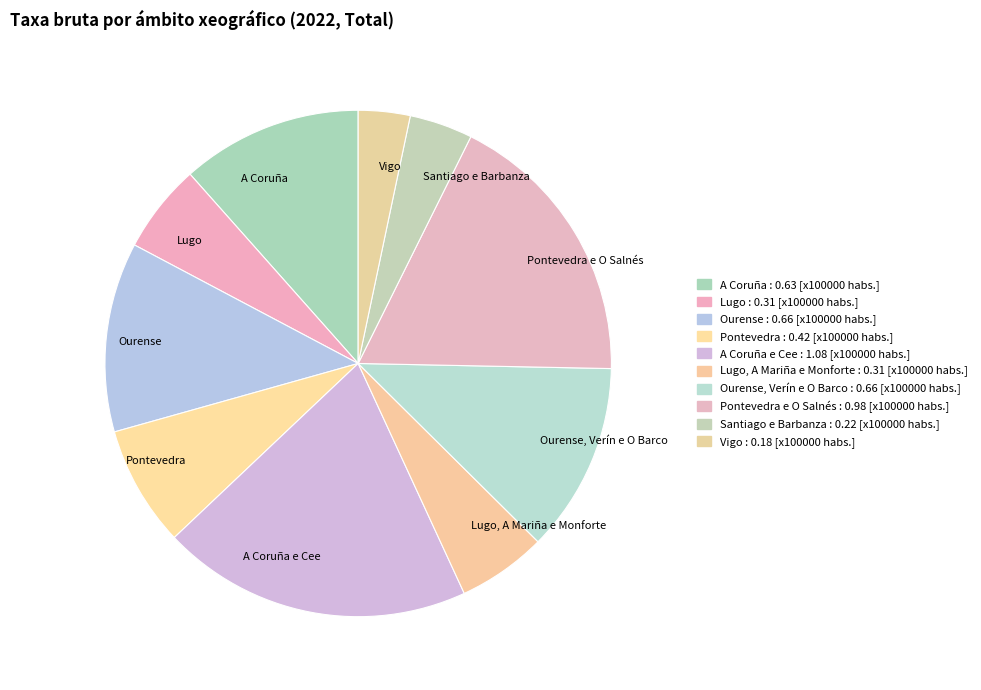

Is it true that Ourense, Verín e O Barco is 23% of the pie?

False